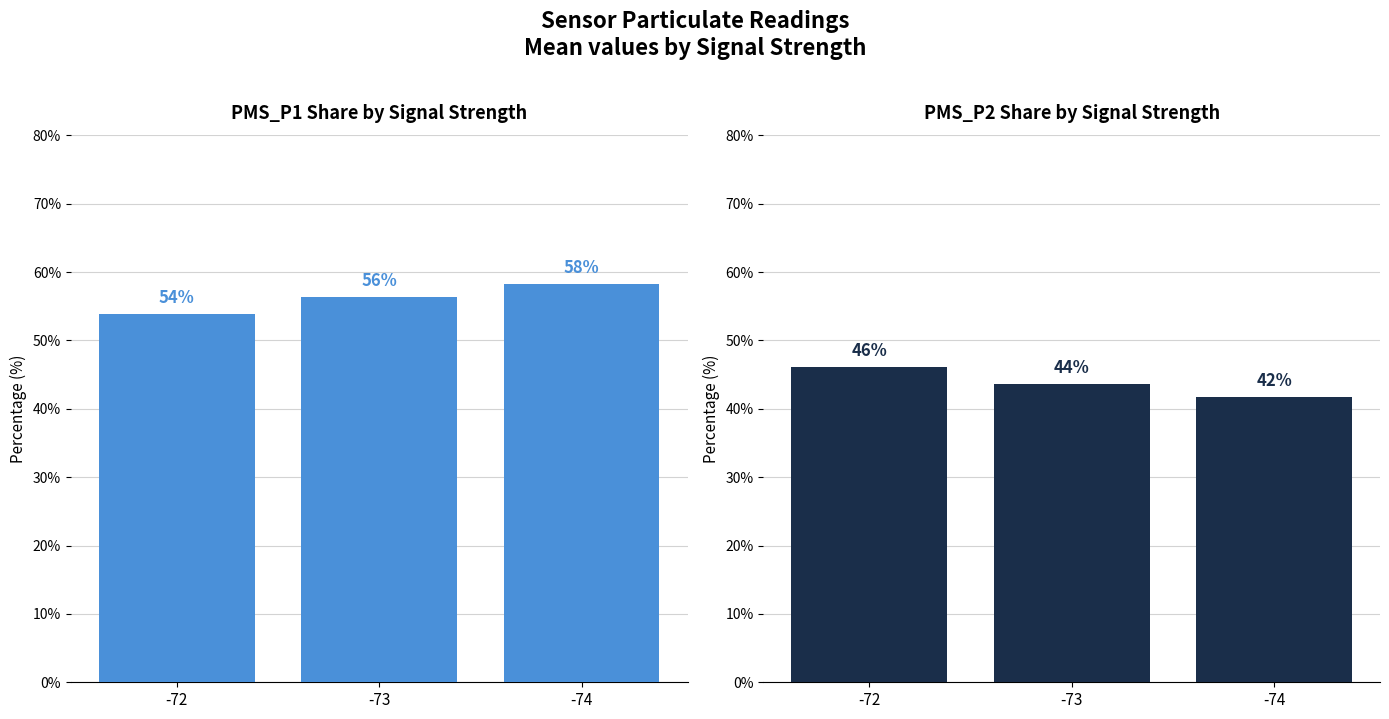

List the series in order of their overall mean, lowest first.

PMS_P2, PMS_P1